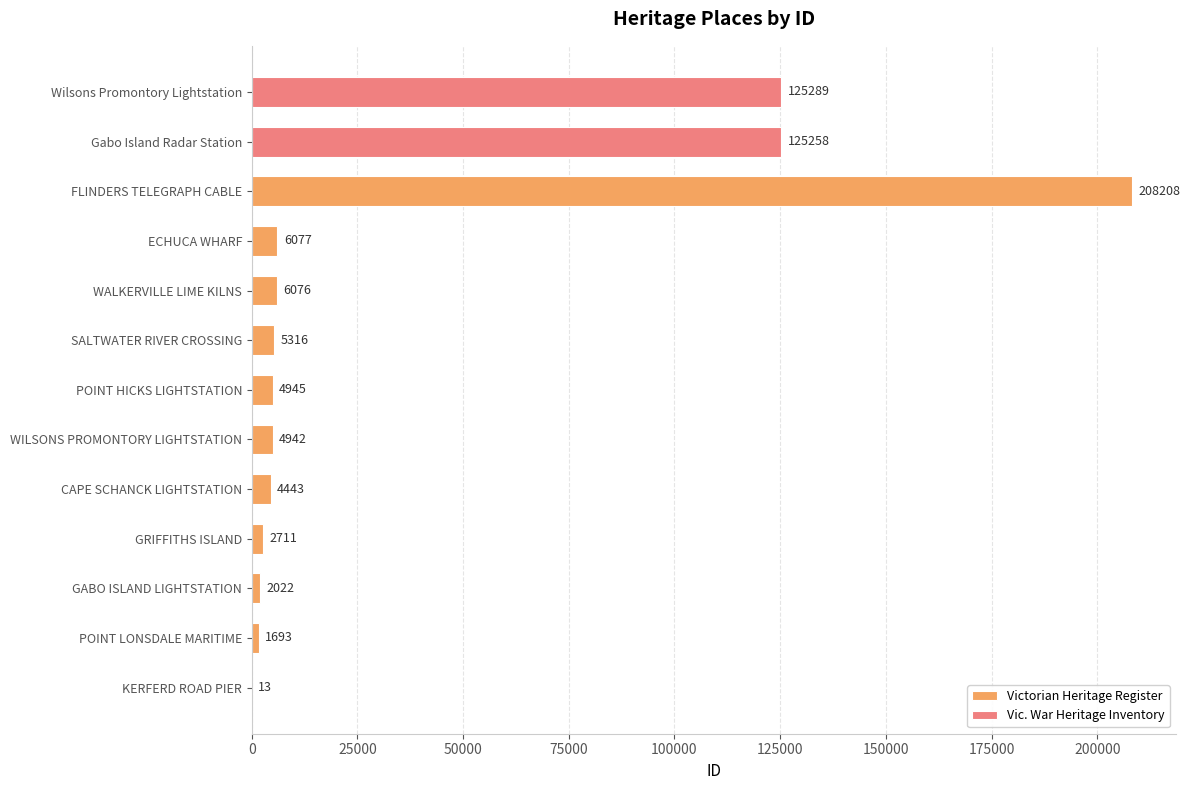

What is the sum of the Victorian Heritage Register values at SALTWATER RIVER CROSSING and POINT LONSDALE MARITIME?

7009